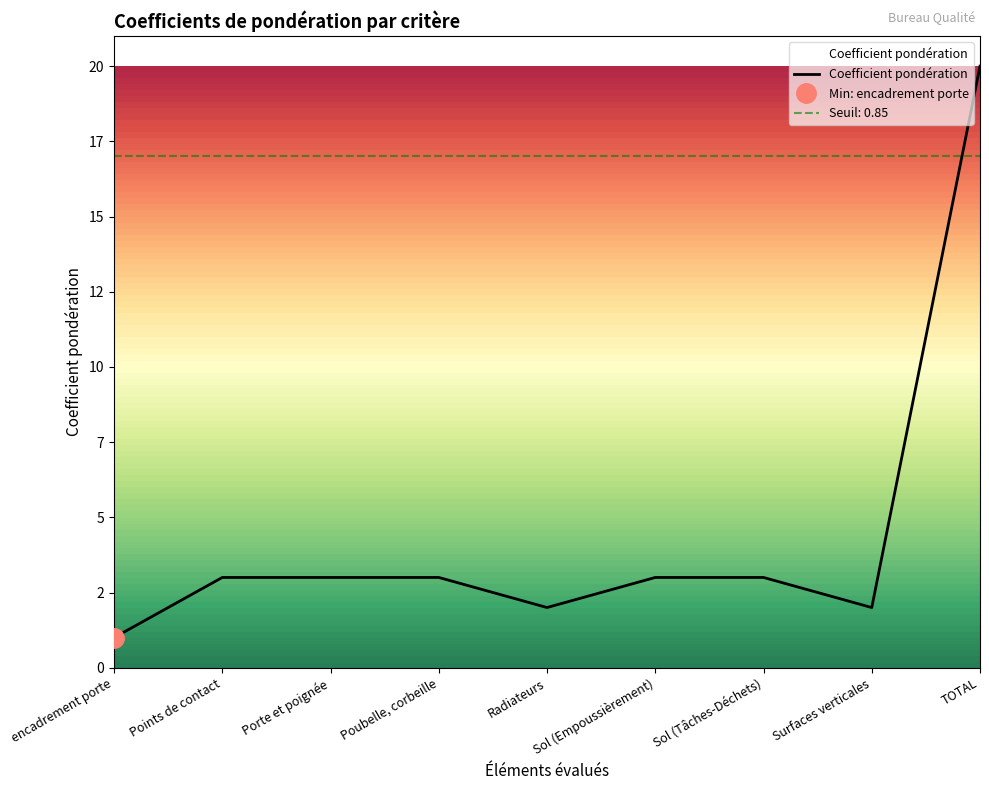

What is the minimum value shown in the chart?

1